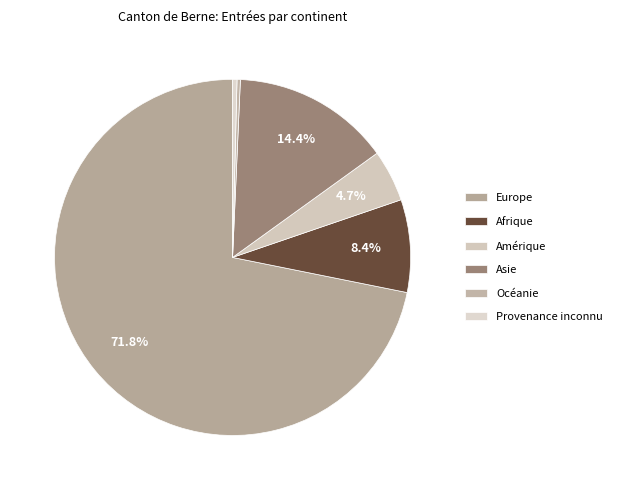

To the nearest percent, what is the average slice percentage?

17%